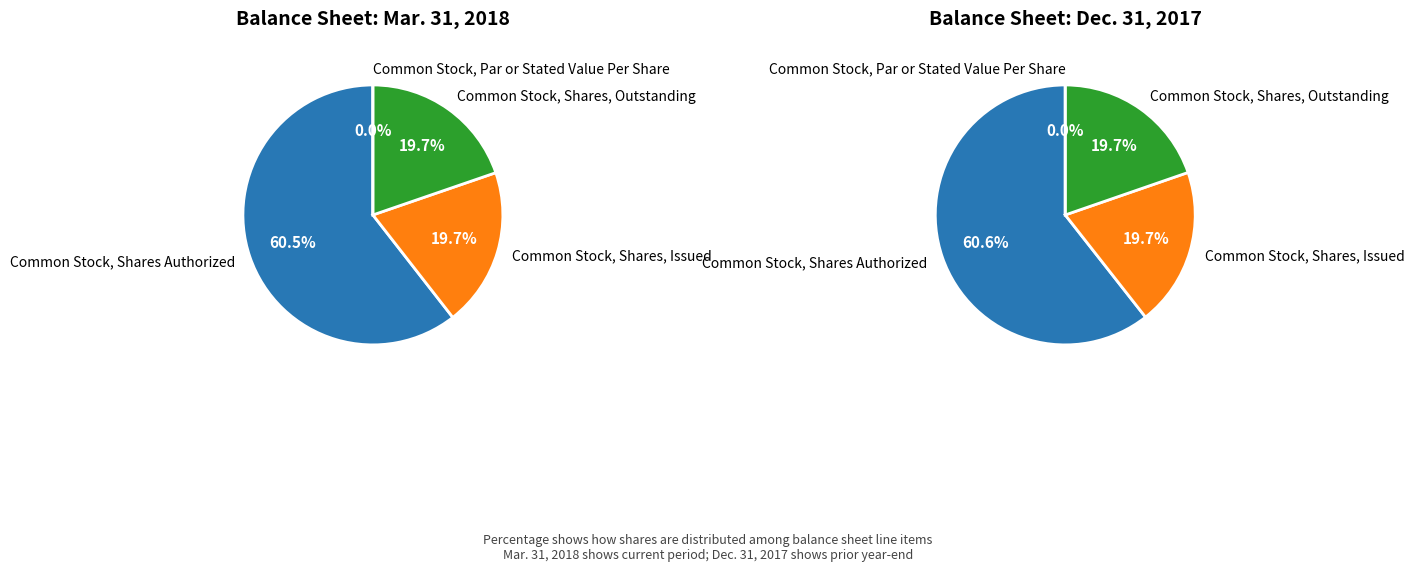

Does Common Stock, Par or Stated Value Per Share represent more than half of the total?

No